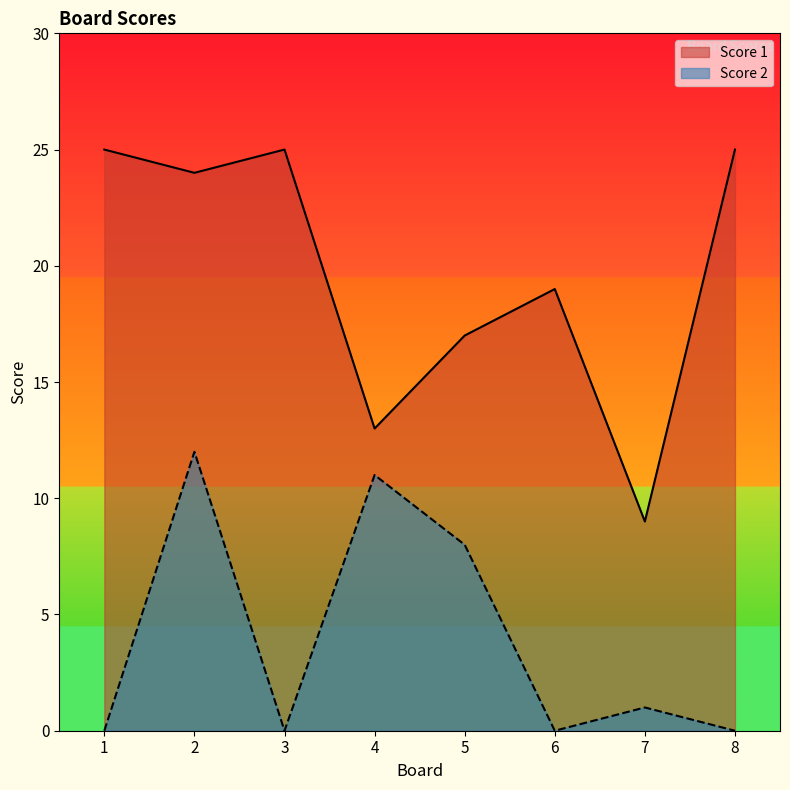

In Score 1, how many points are lower than both neighbors (excluding endpoints)?

3